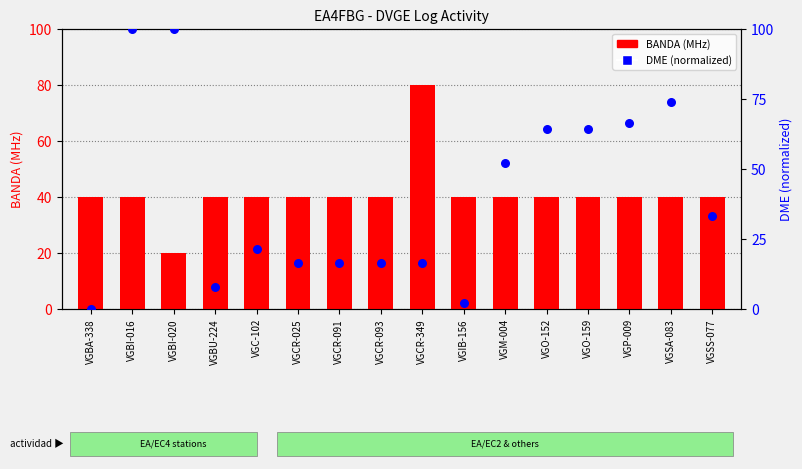

Which series has the widest spread of Y values?

DME (normalized)